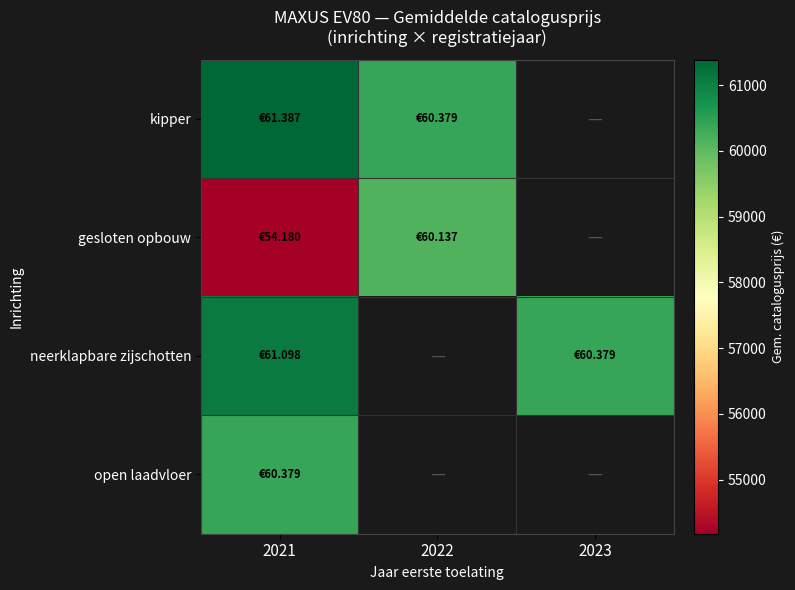

What is the difference between the kipper values at 2021 and 2022?

1008.3